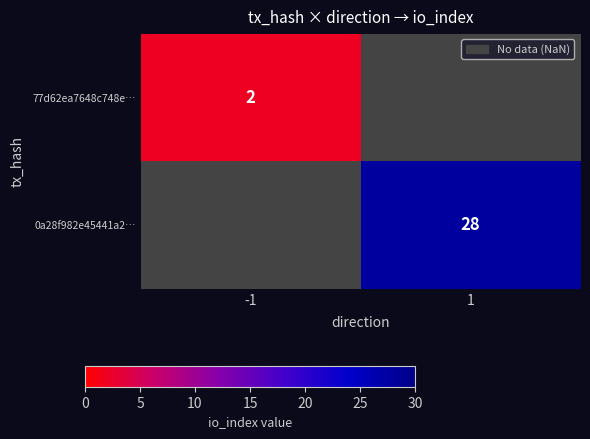

True or false: 0a28f982e45441a2… has a value of 28 at 1.

True